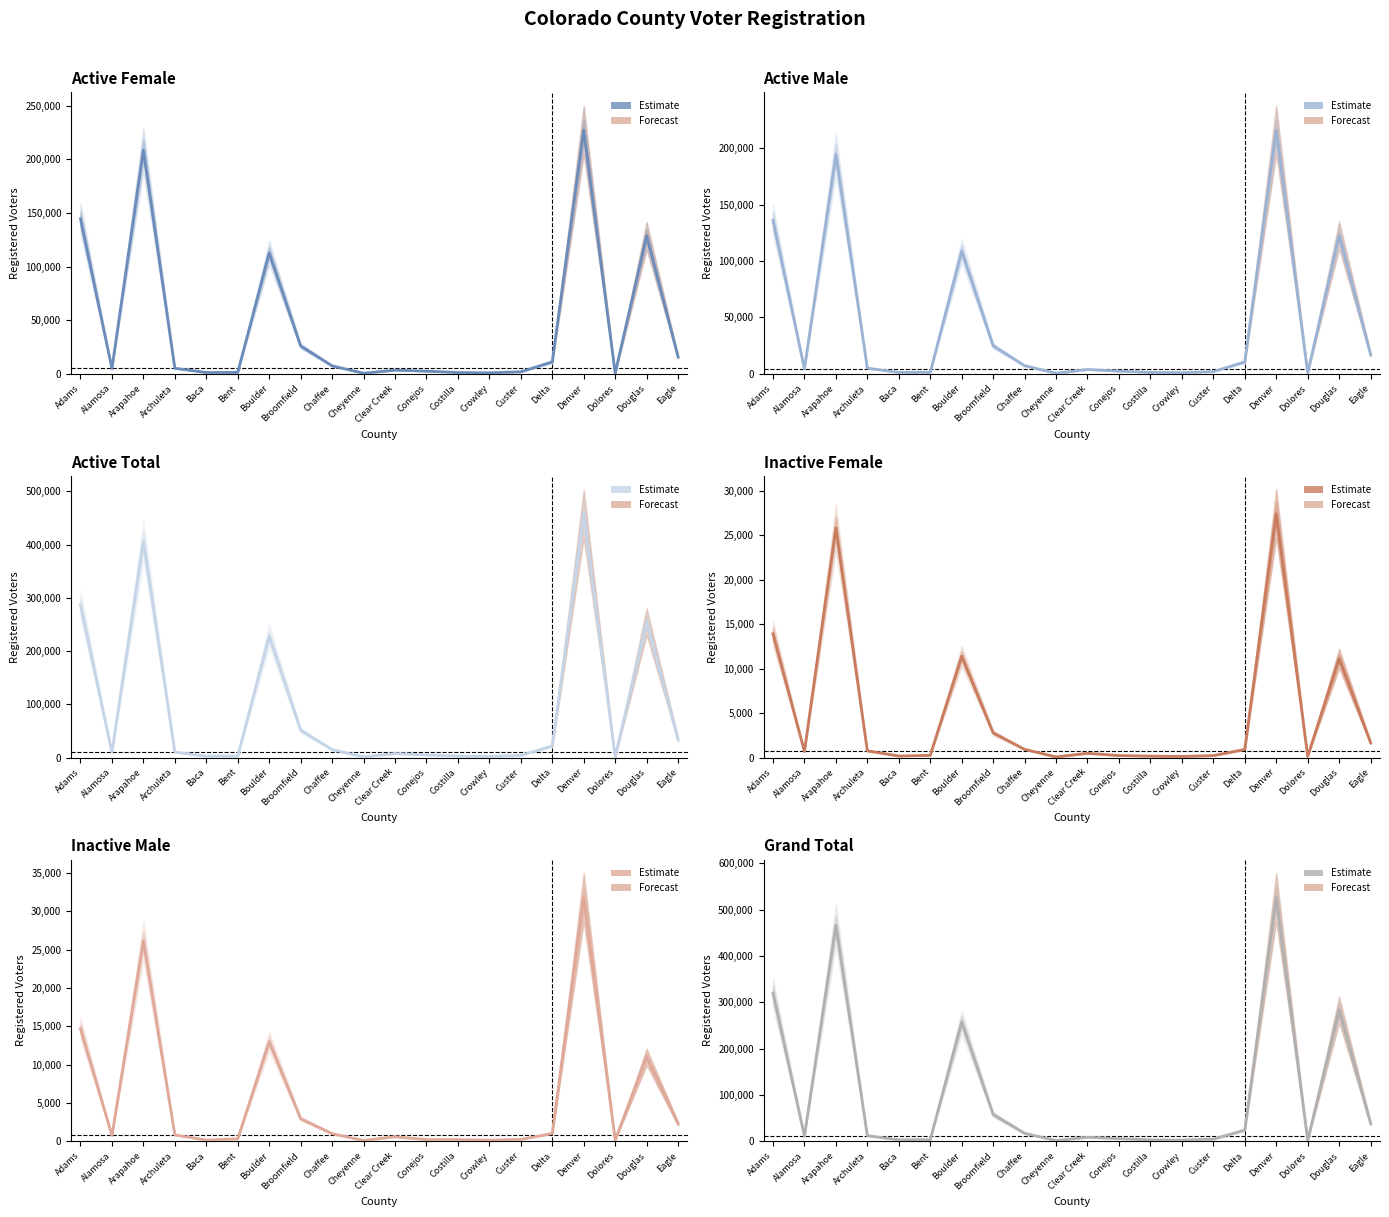

List the series in order of their peak value, highest first.

Grand Total, Active Total, Active Female, Active Male, Inactive Male, Inactive Female